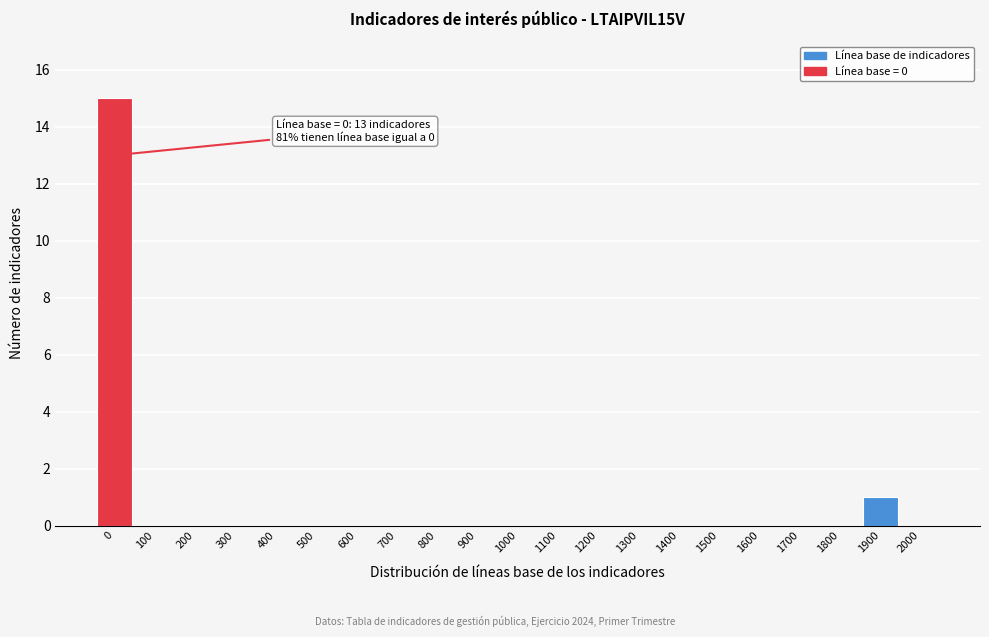

Reading right to left, what are all the values shown in this chart?

2000=0	1900=1	1800=0	1700=0	1600=0	1500=0	1400=0	1300=0	1200=0	1100=0	1000=0	900=0	800=0	700=0	600=0	500=0	400=0	300=0	200=0	100=0	0=15